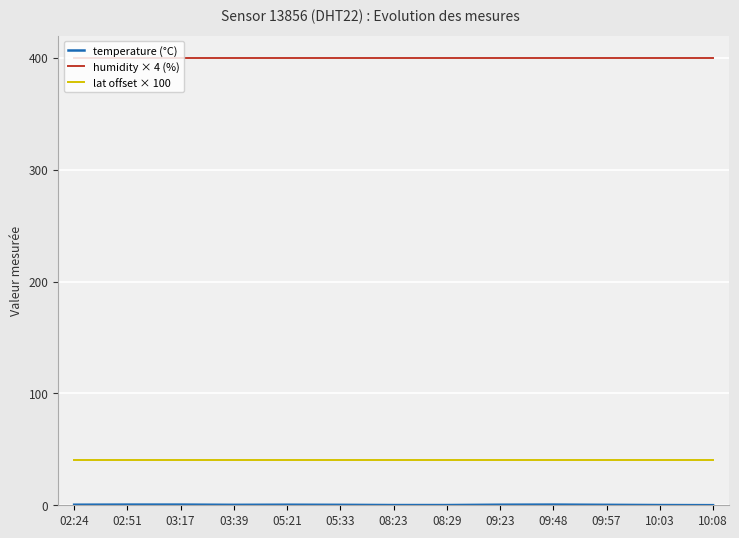

Is the value of lat offset × 100 at 02:51 greater than the value of humidity × 4 (%) at 02:24?

No